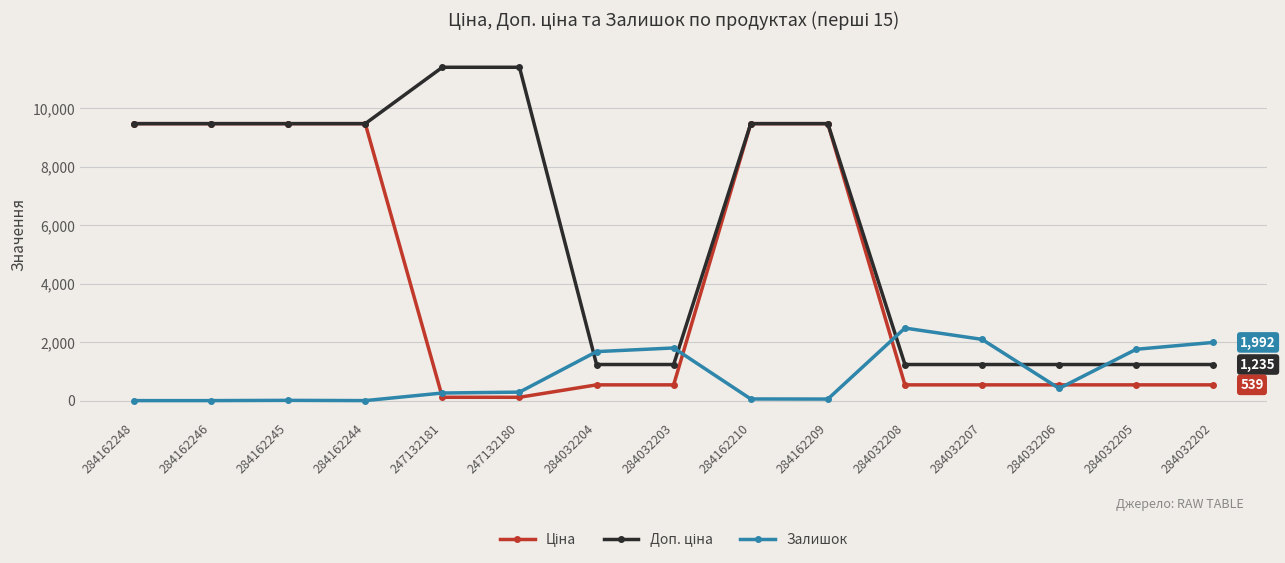

Is it true that Залишок equals 290.0 at 247132180?

True